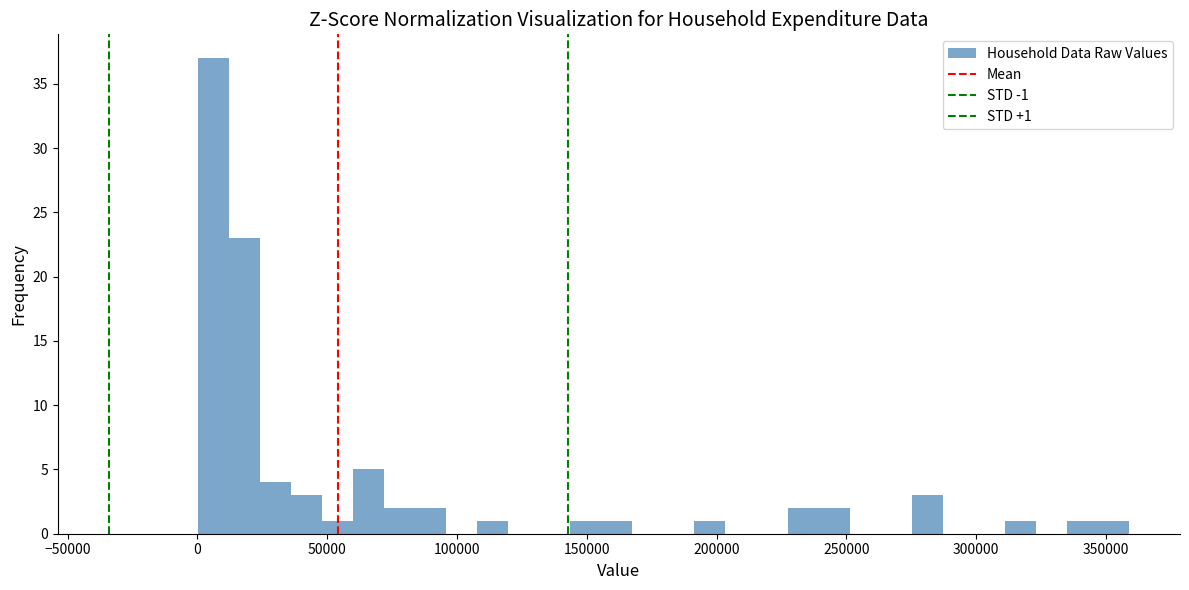

Read against the x-axis, roughly where is the centre of the tallest bar?

5000